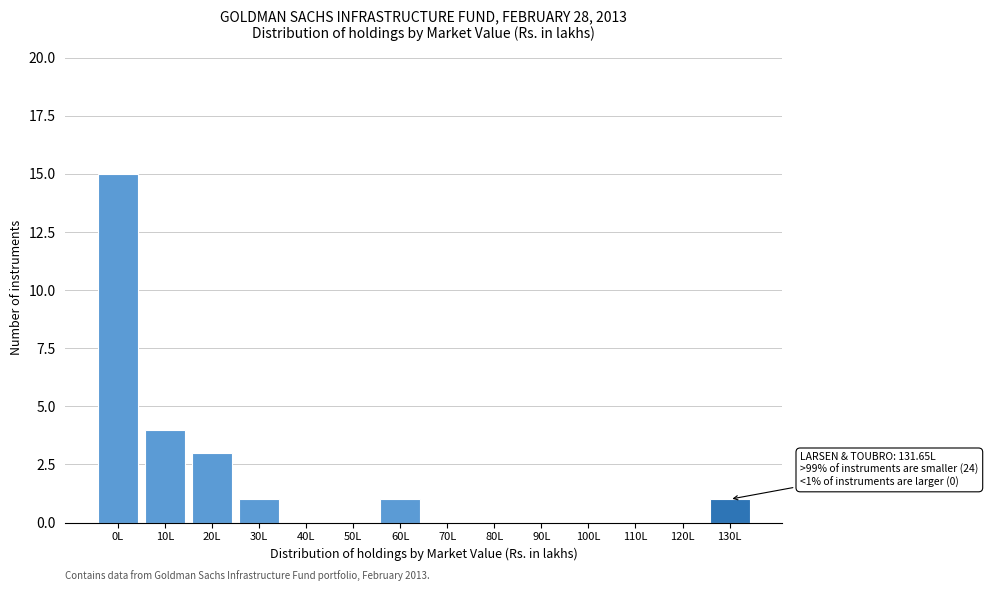

Reading right to left, list all the values displayed in this chart.

130L=1	120L=0	110L=0	100L=0	90L=0	80L=0	70L=0	60L=1	50L=0	40L=0	30L=1	20L=3	10L=4	0L=15